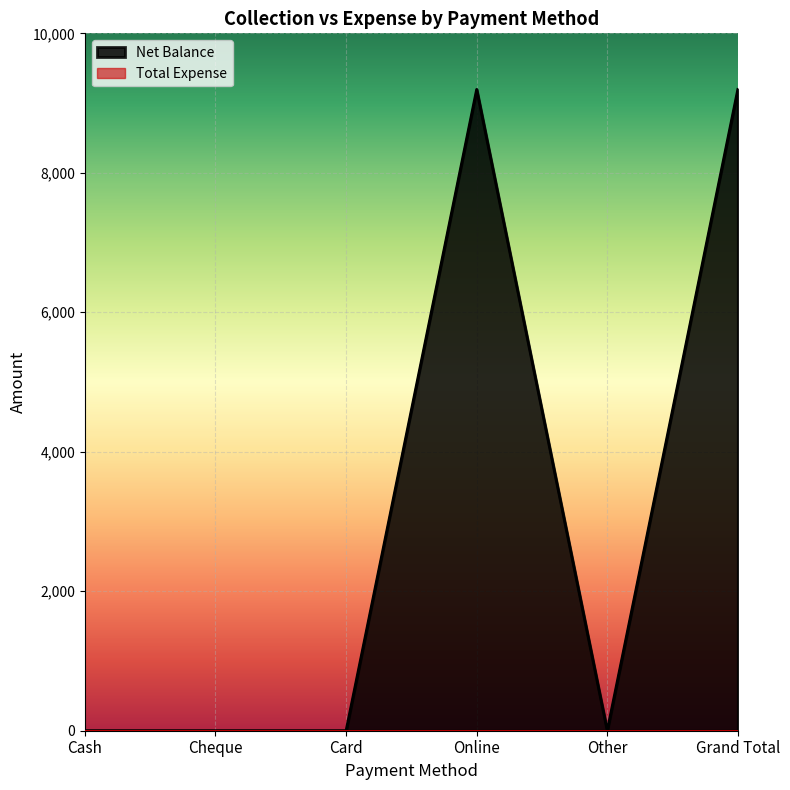

What is the difference between the values at Online and Card?

9196